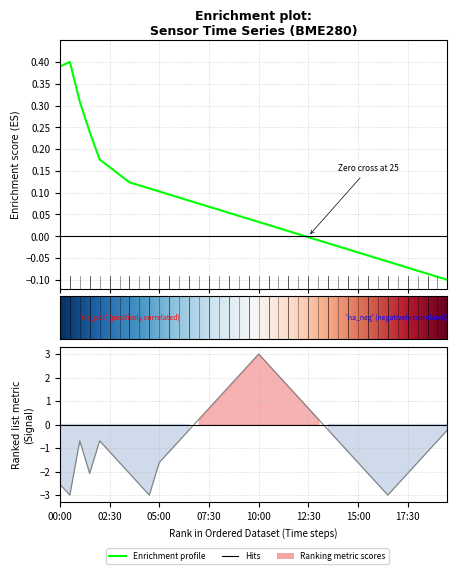

What is the label of the 12th point from the left?

05:30